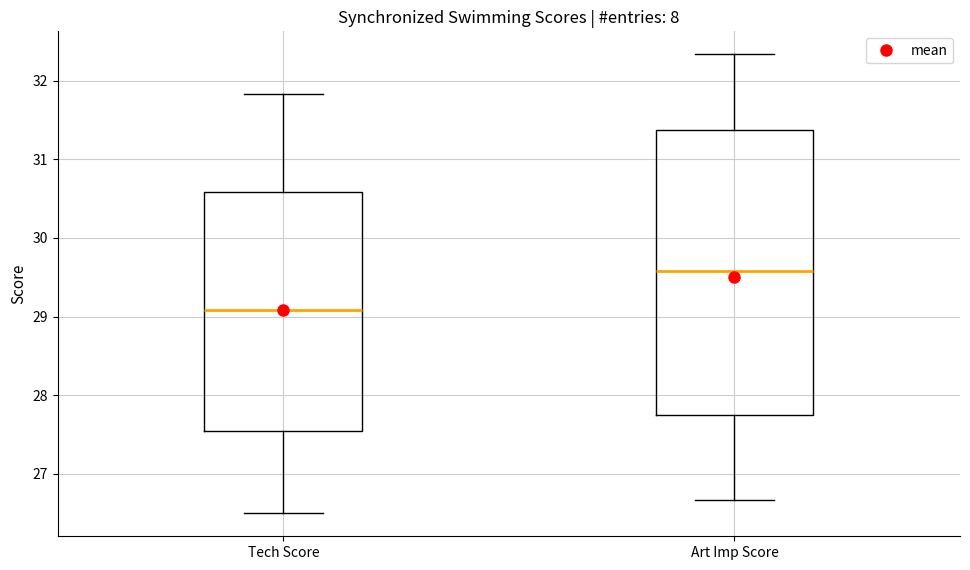

Comparing the boxes themselves (not the whiskers), which one is the tallest?

Art Imp Score